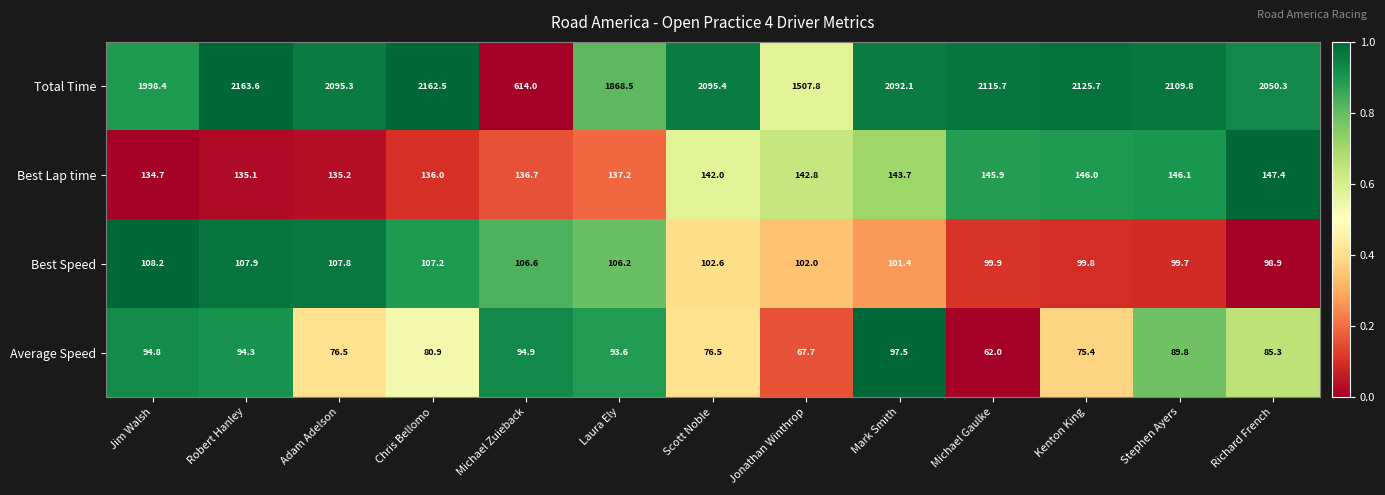

What is the greatest value displayed?

2163.6